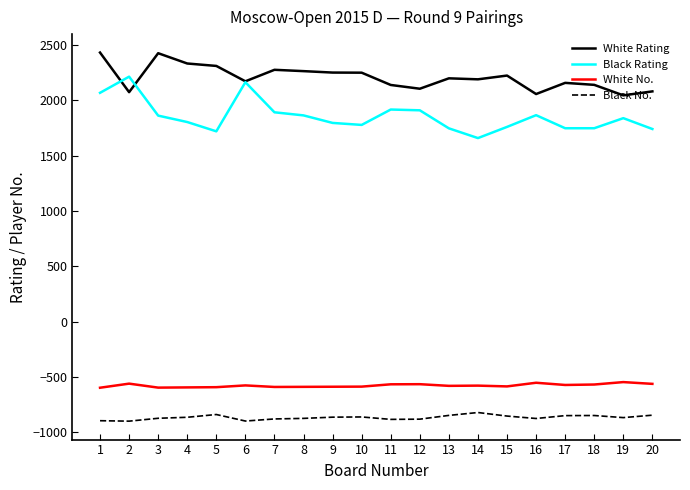

What is the maximum value for Black Rating?

2214